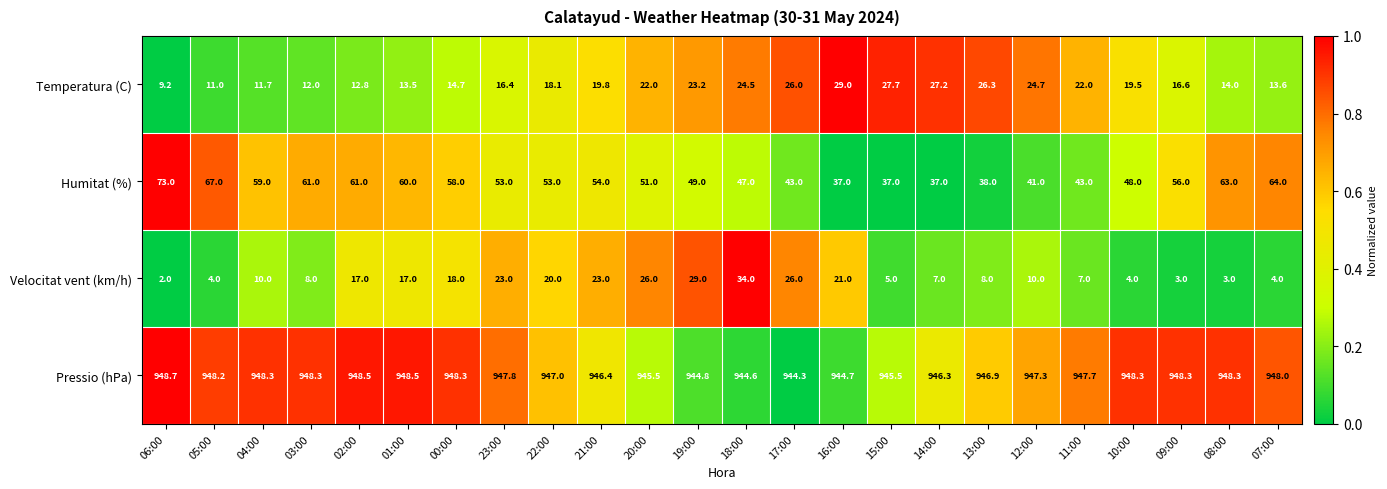

At which label does Temperatura (C) first exceed 19?

21:00